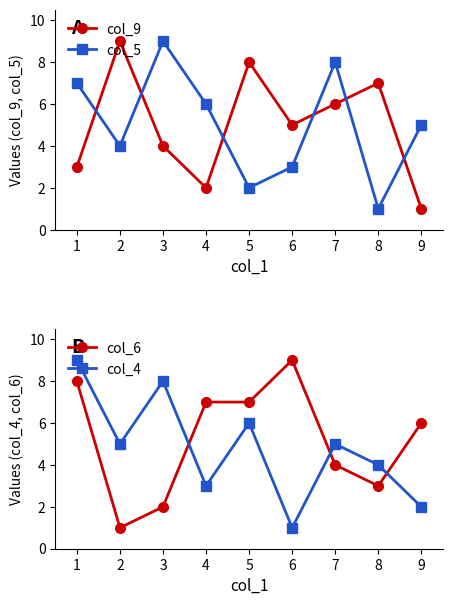

What are all the series names shown in the legend?

col_9, col_5, col_6, col_4